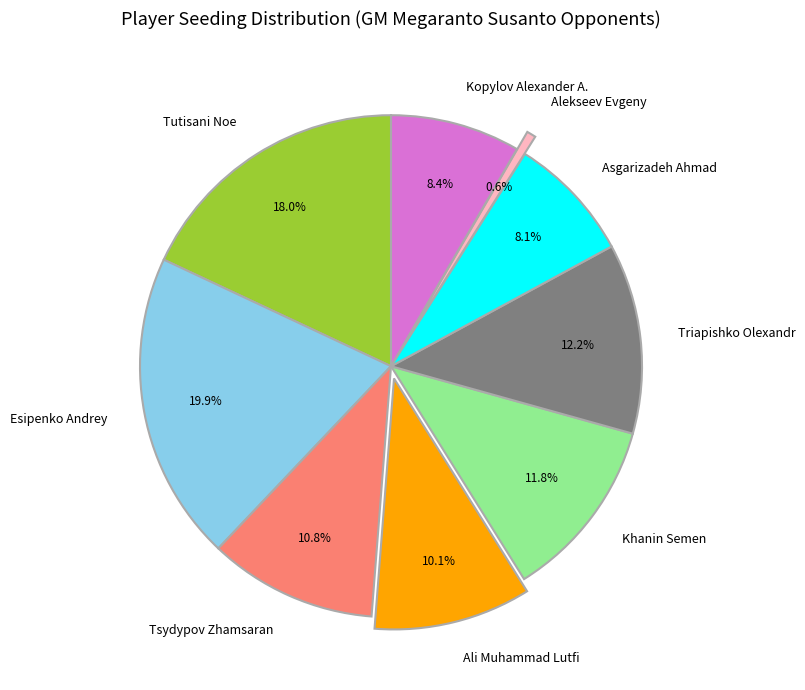

Is the sum of Khanin Semen and Tutisani Noe greater than half?

No